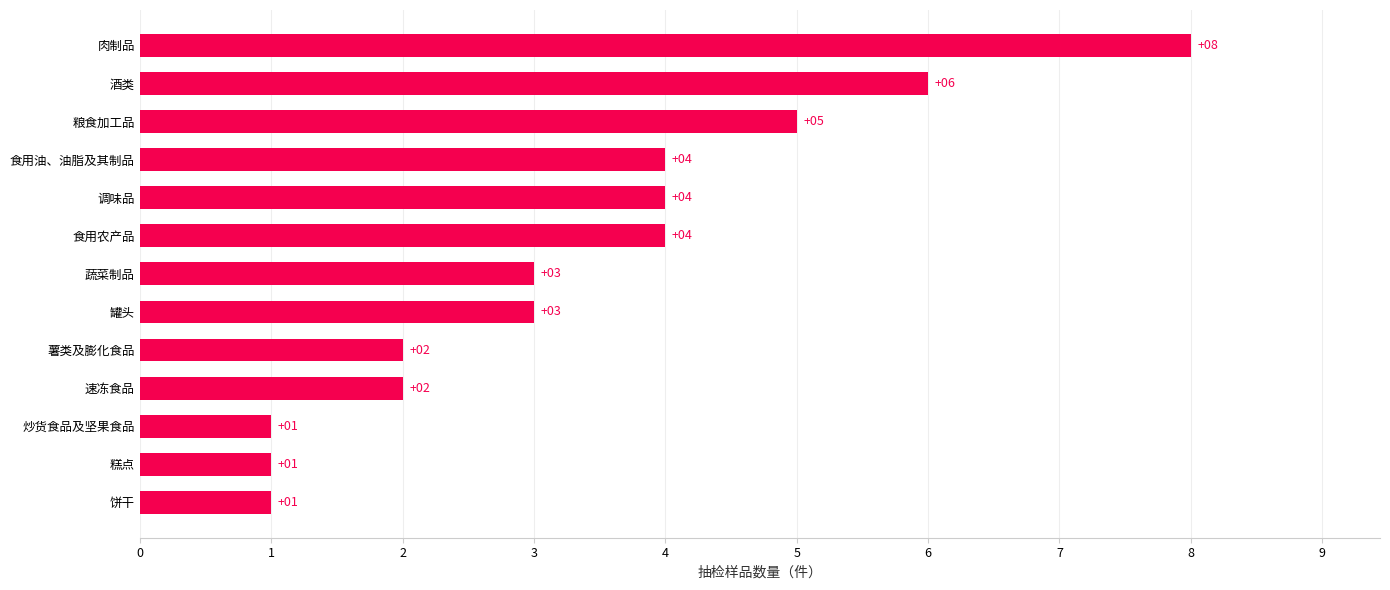

Which label corresponds to the largest value in the chart?

肉制品